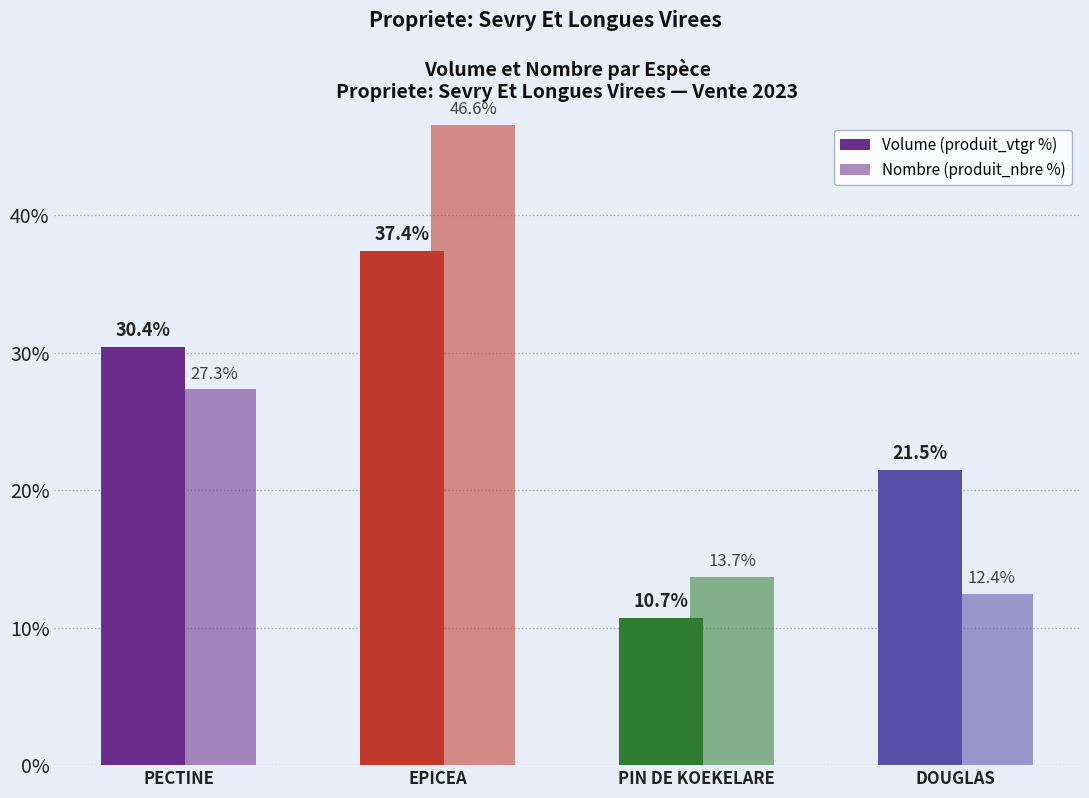

The value of Nombre (produit_nbre %) at PIN DE KOEKELARE is 20.4. True or false?

False